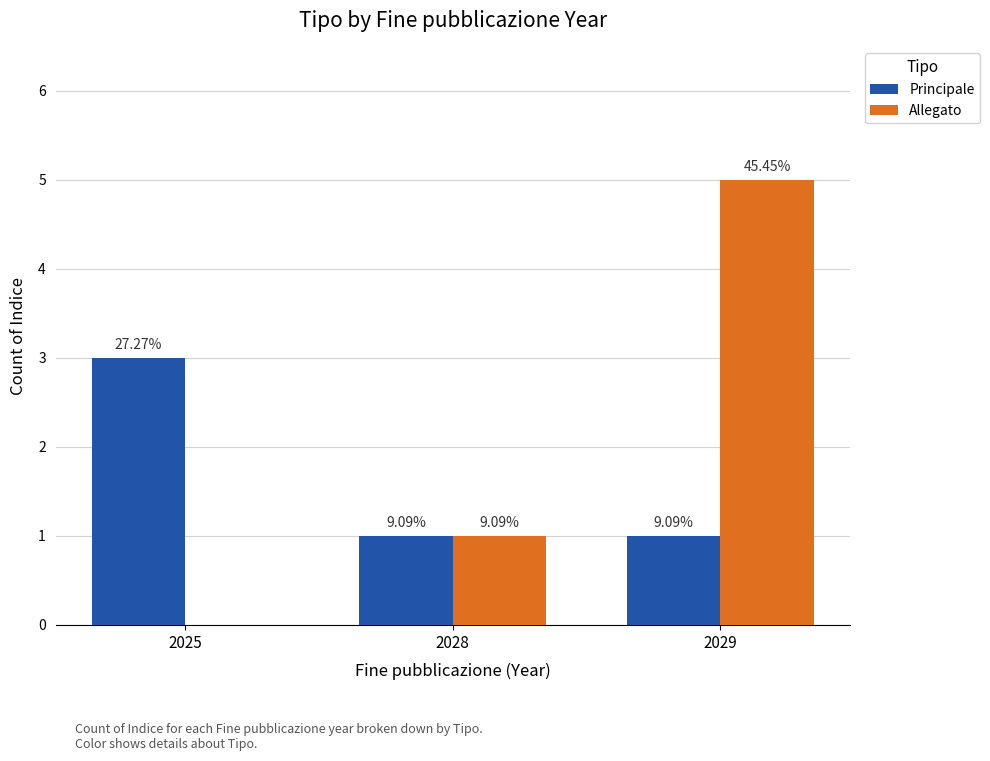

What is the lowest value of the Principale series?

1